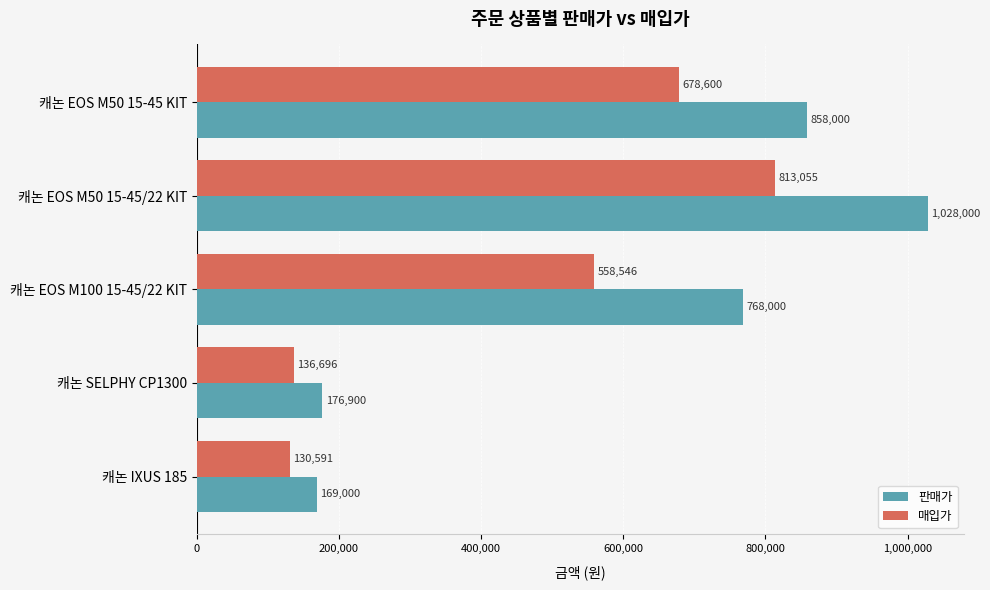

At how many categories does at least one series exceed 753858?

3